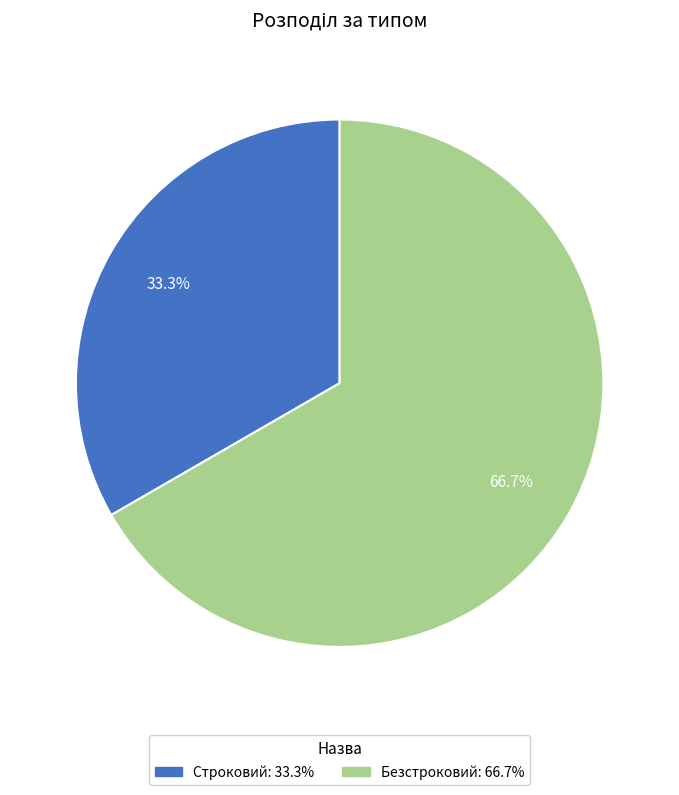

To the nearest percent, what is the average slice percentage?

50%